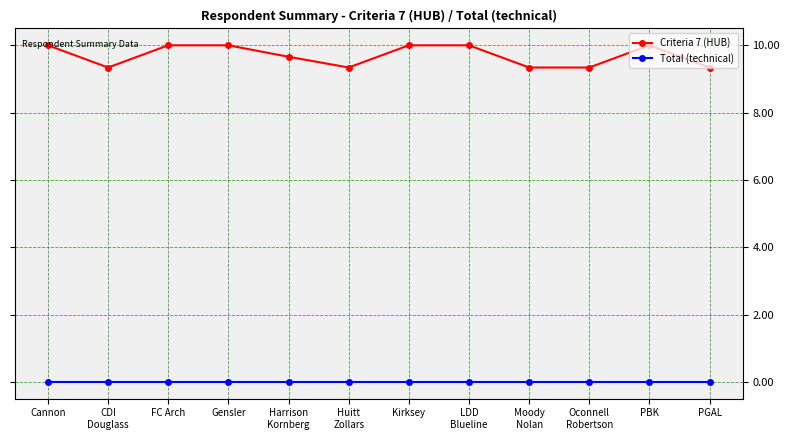

What is the spread (max minus min) of values at Gensler?

10.0